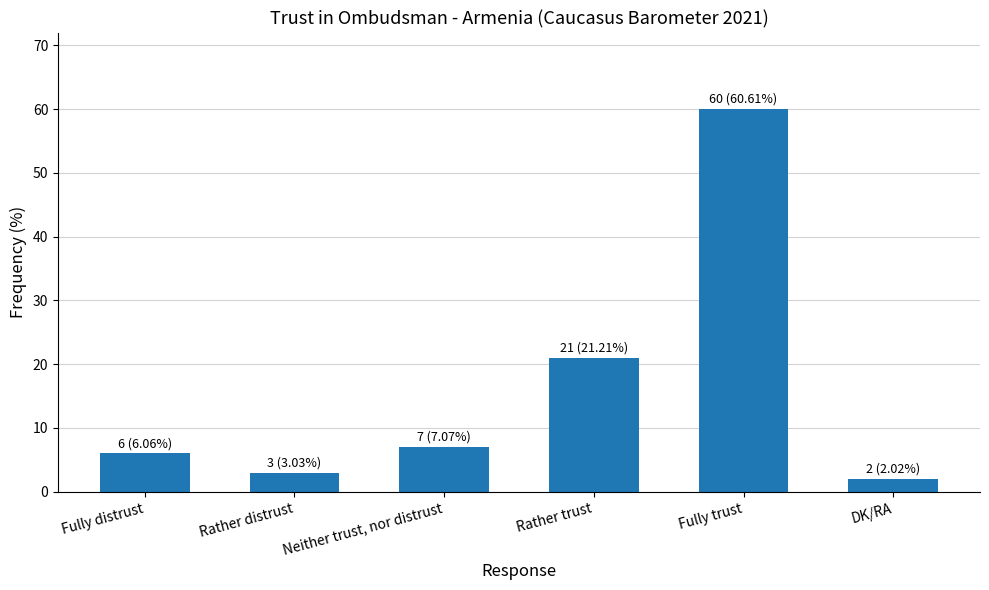

List the labels in order of value, largest first.

Fully trust, Rather trust, Neither trust, nor distrust, Fully distrust, Rather distrust, DK/RA